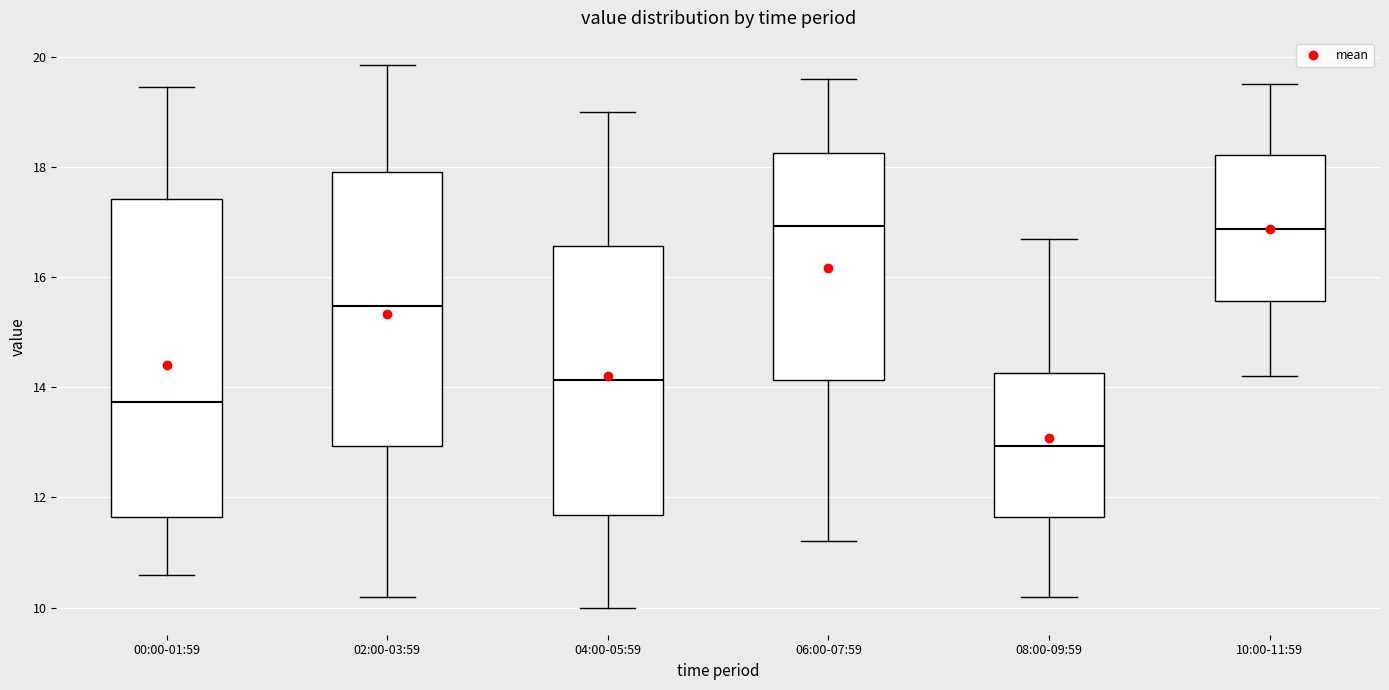

Comparing the boxes themselves (not the whiskers), which one is the tallest?

00:00-01:59